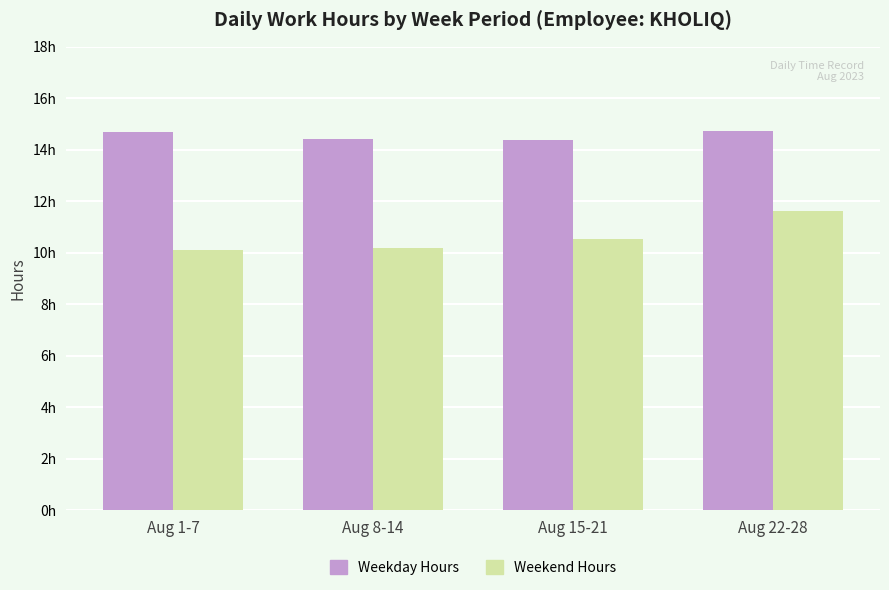

What is the difference between the maximum and minimum values in the Weekday Hours series?

0.3